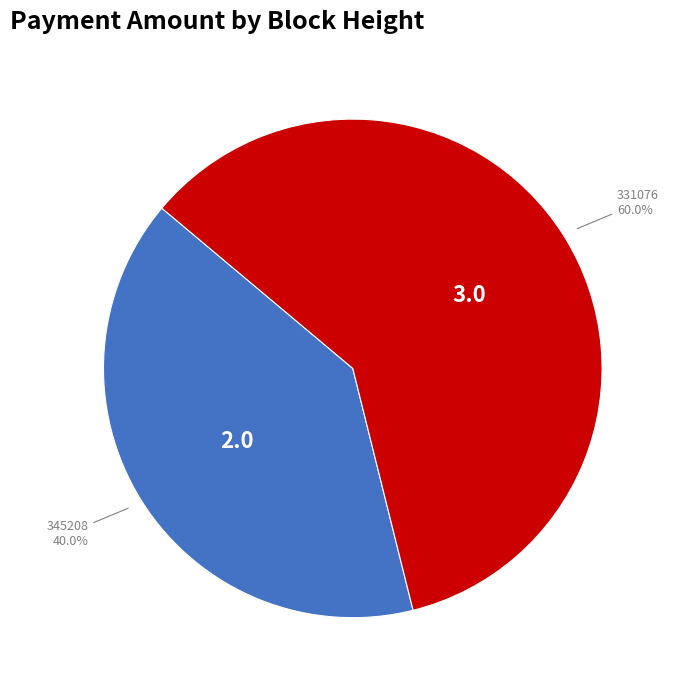

Does any single category account for the majority?

Yes